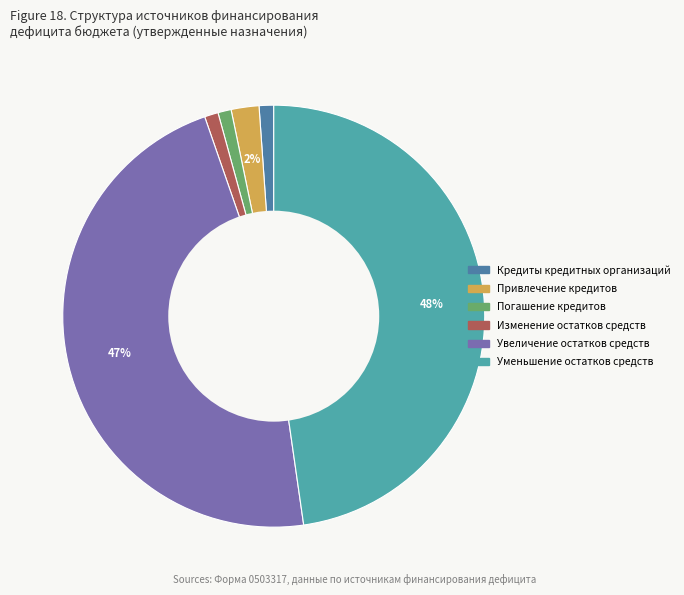

Which category has the biggest portion of the pie?

Уменьшение остатков средств